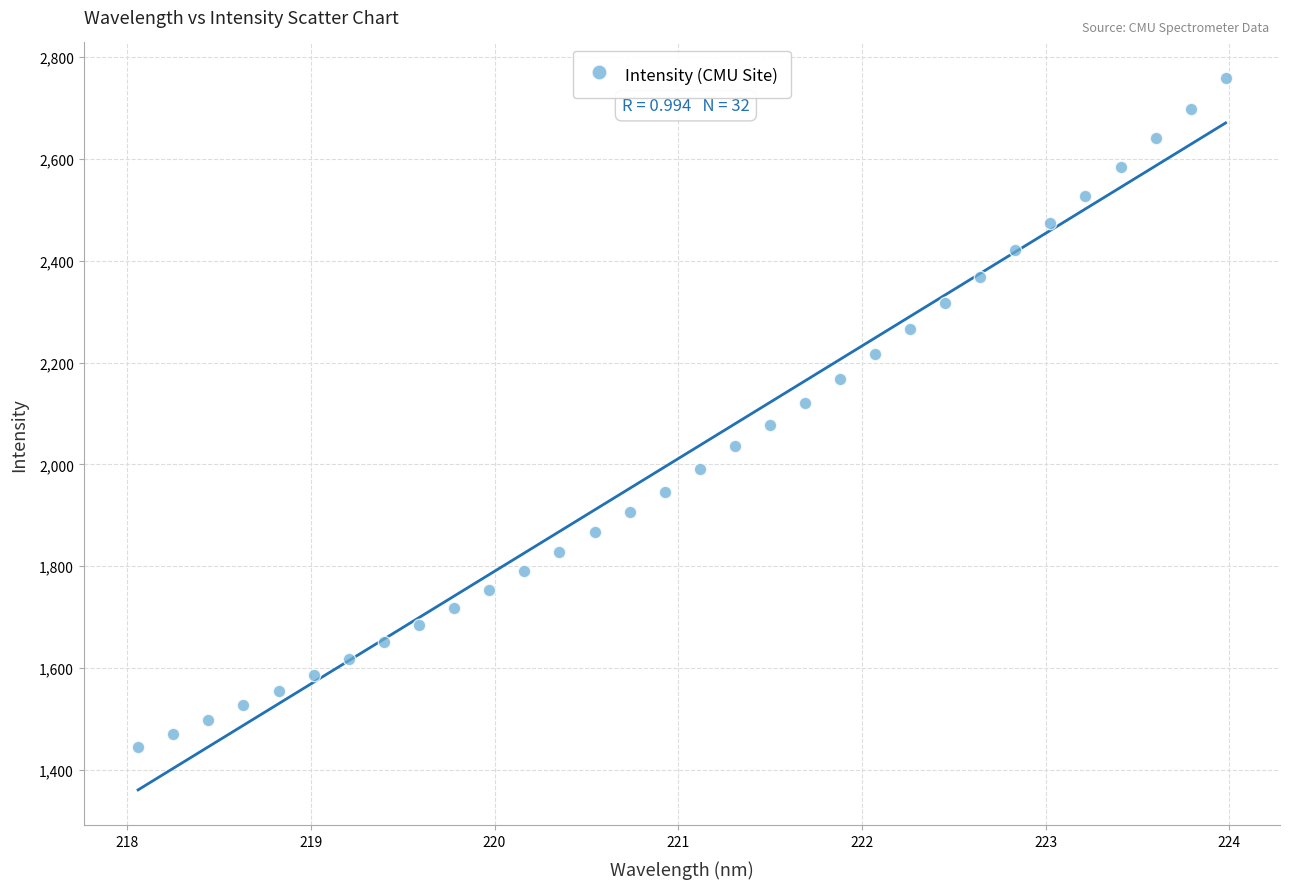

What is the range of Y values (max minus min)?

1314.7